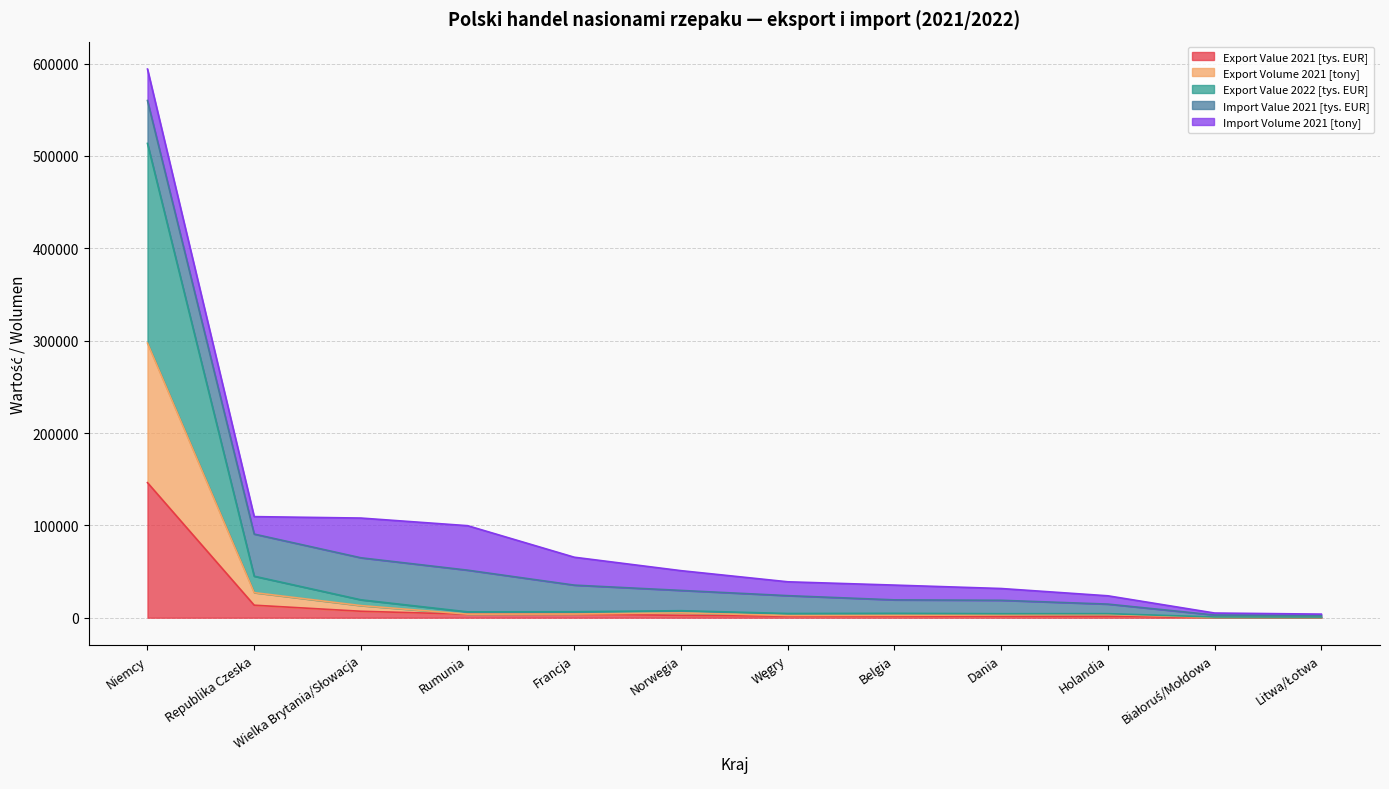

Is it true that Export Value 2022 [tys. EUR] equals 1118.9 at Węgry?

False